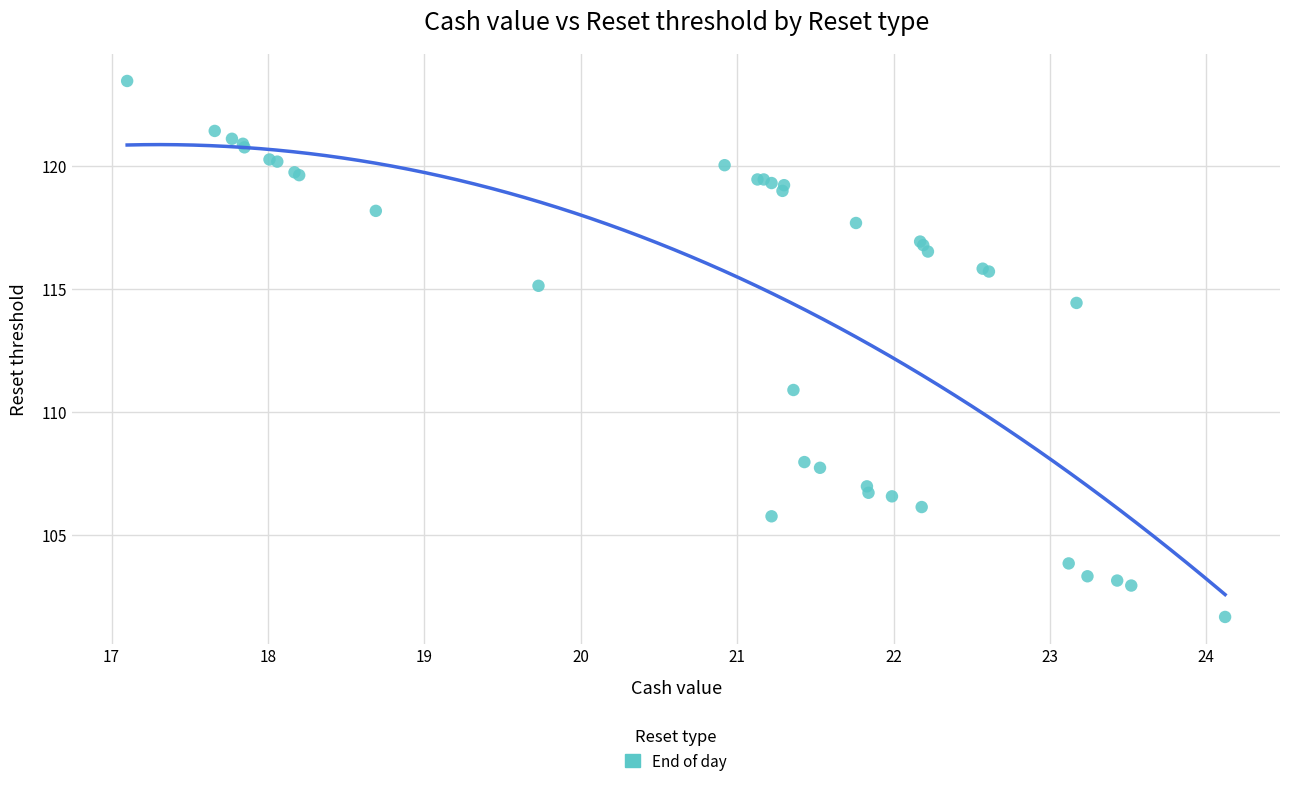

What Y value in the scatter plot is closest to 112?

110.9